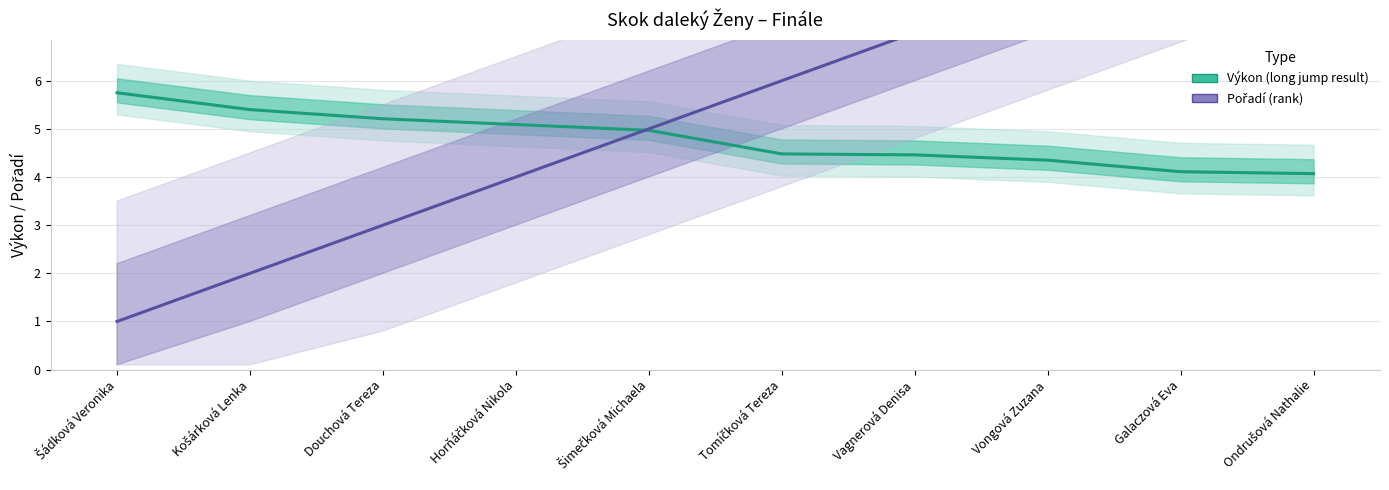

What is the maximum value shown in the chart?

10.0